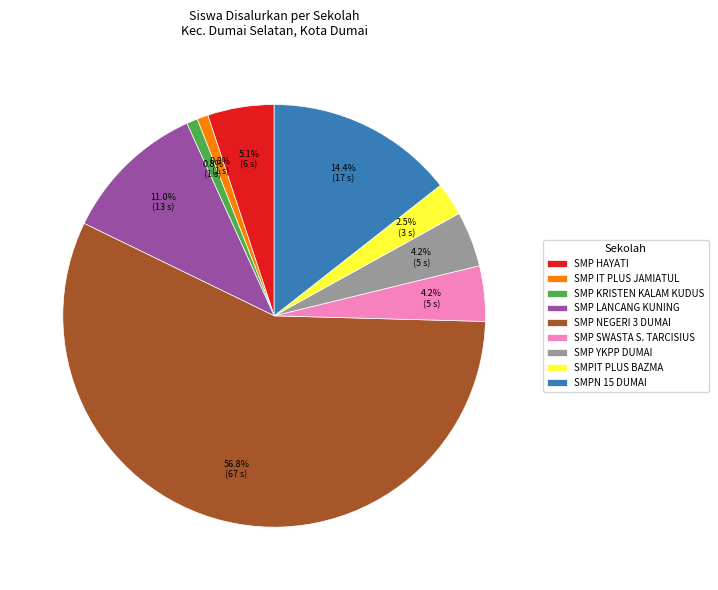

Which slice is the largest?

SMP NEGERI 3 DUMAI